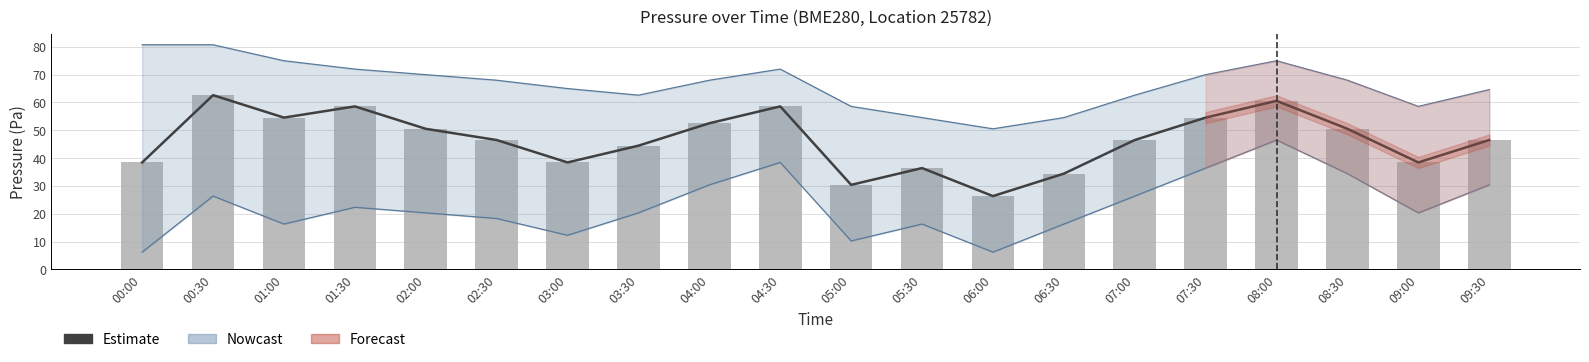

What is the label of the 16th bar from the right?

02:00